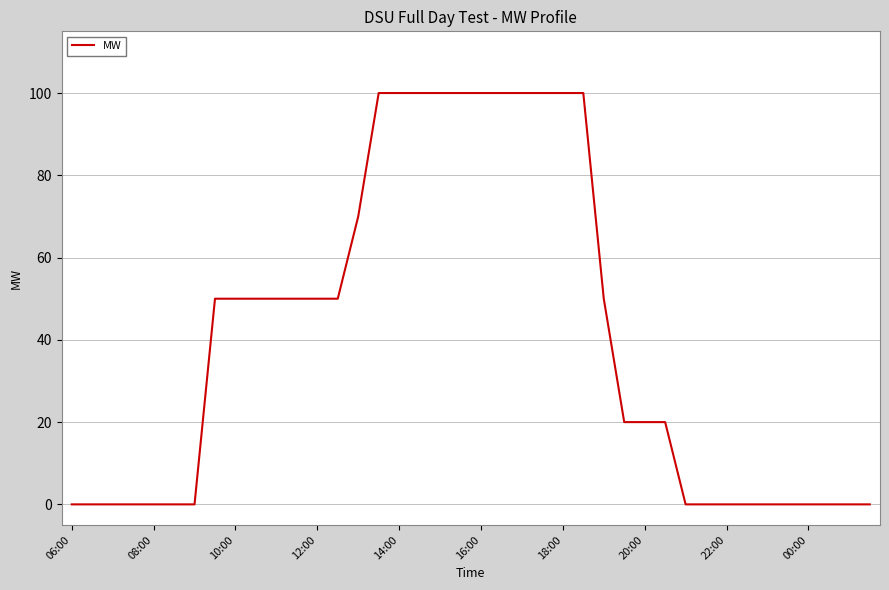

True or false: the data shows -48 at 22:00.

False